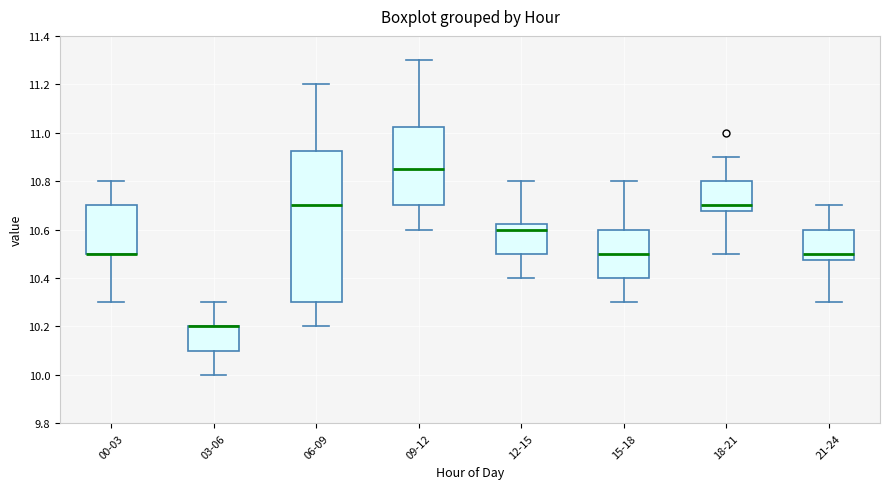

Reading left to right, transcribe this box plot: for each box, give where its median line is, the range the box spans, and where its two whiskers end, as read against the y-axis. The values are not printed on the chart, so give them approximately, as read against the axis.

00-03: median 10.50 (drawn on the box's lower edge), box 10.50 to 10.70, whiskers 10.30 to 10.80
03-06: median 10.20 (drawn on the box's upper edge), box 10.10 to 10.20, whiskers 10.00 to 10.30
06-09: median 10.70, box 10.30 to 10.92, whiskers 10.20 to 11.20
09-12: median 10.86, box 10.70 to 11.02, whiskers 10.60 to 11.30
12-15: median 10.60, box 10.50 to 10.62, whiskers 10.40 to 10.80
15-18: median 10.50, box 10.40 to 10.60, whiskers 10.30 to 10.80
18-21: median 10.70, box 10.68 to 10.80, whiskers 10.50 to 10.90
21-24: median 10.50, box 10.48 to 10.60, whiskers 10.30 to 10.70